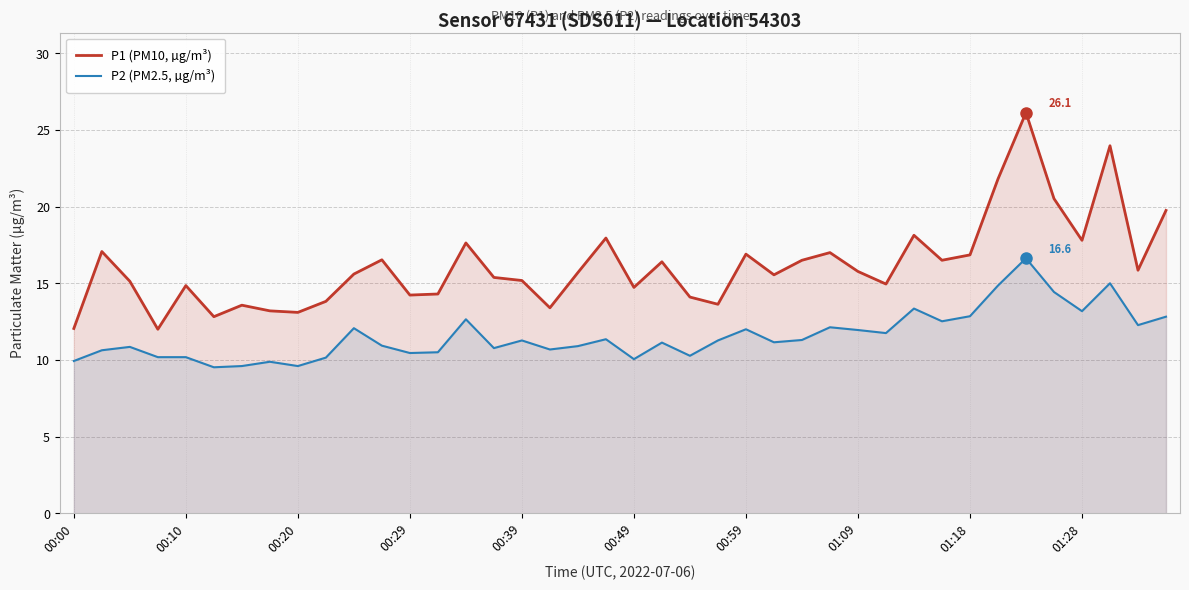

How many data points in P1 (PM10, µg/m³) are above 15?

25